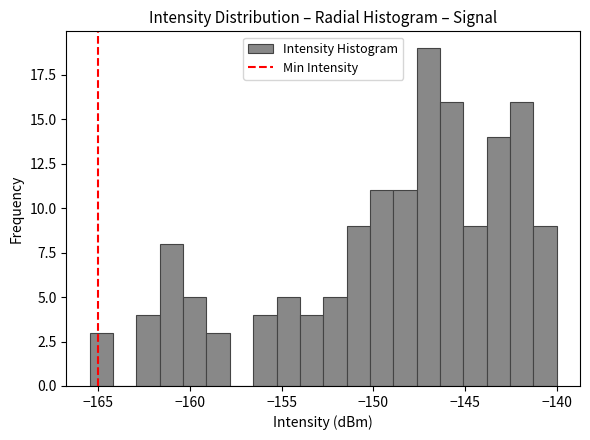

Around what value on the x-axis is the tallest bar? Give the approximate position of its centre, as read against the axis.

-147.0